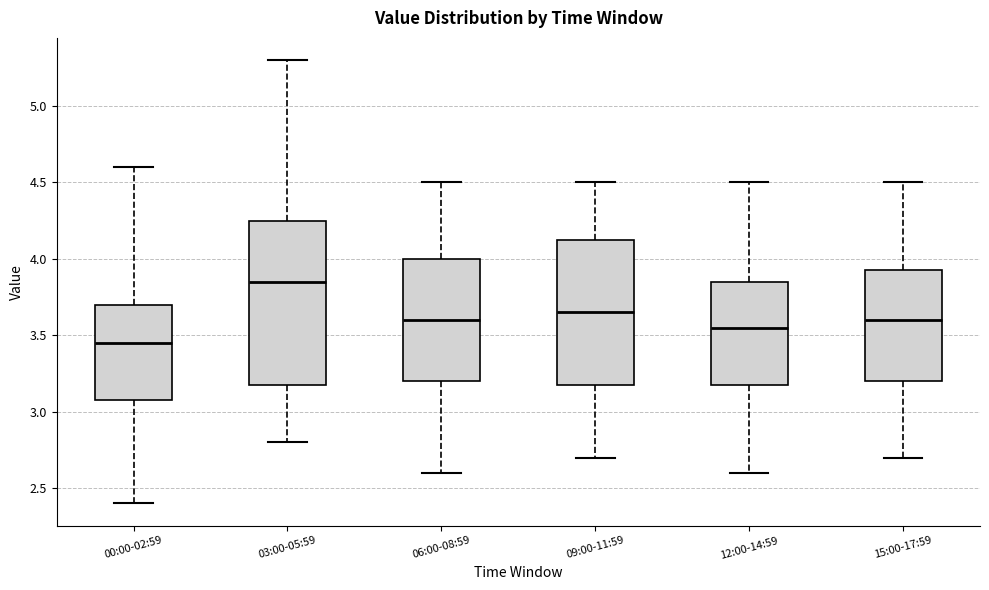

Reading left to right, transcribe this box plot: for each box, give where its median line is, the range the box spans, and where its two whiskers end, as read against the y-axis. The values are not printed on the chart, so give them approximately, as read against the axis.

00:00-02:59: median 3.45, box 3.10 to 3.70, whiskers 2.40 to 4.60
03:00-05:59: median 3.85, box 3.20 to 4.25, whiskers 2.80 to 5.30
06:00-08:59: median 3.60, box 3.20 to 4.00, whiskers 2.60 to 4.50
09:00-11:59: median 3.65, box 3.20 to 4.15, whiskers 2.70 to 4.50
12:00-14:59: median 3.55, box 3.20 to 3.85, whiskers 2.60 to 4.50
15:00-17:59: median 3.60, box 3.20 to 3.95, whiskers 2.70 to 4.50